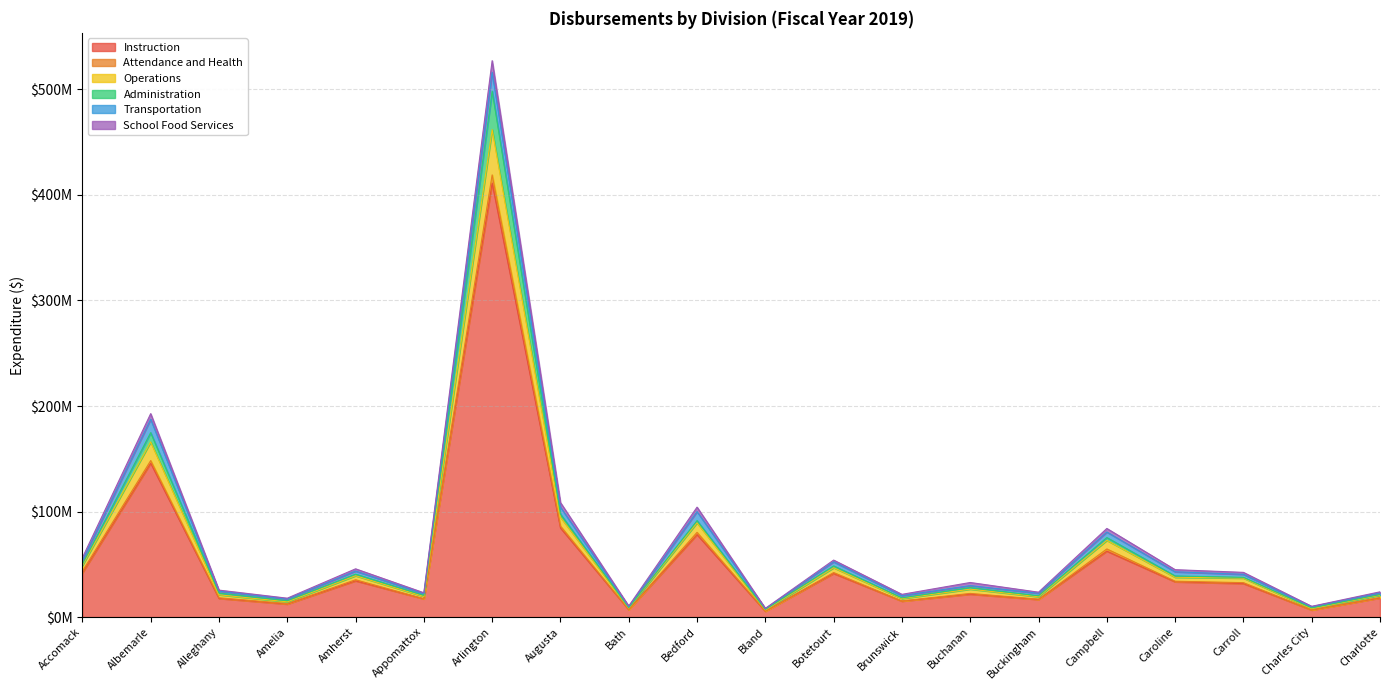

The Operations series shows 73532928.0 at Accomack. True or false?

False